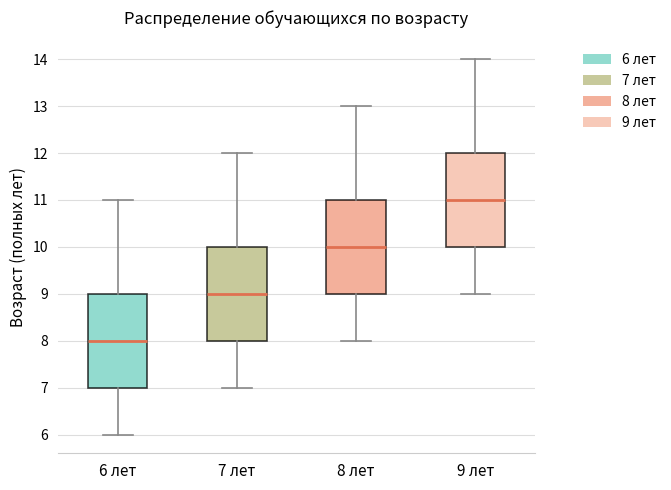

Reading left to right, read every box against the y-axis: the position of its median line, the range the box covers, and the ends of its whiskers. The values are not printed on the chart, so give them approximately, as read against the axis.

6 лет: median 8, box 7 to 9, whiskers 6 to 11
7 лет: median 9, box 8 to 10, whiskers 7 to 12
8 лет: median 10, box 9 to 11, whiskers 8 to 13
9 лет: median 11, box 10 to 12, whiskers 9 to 14